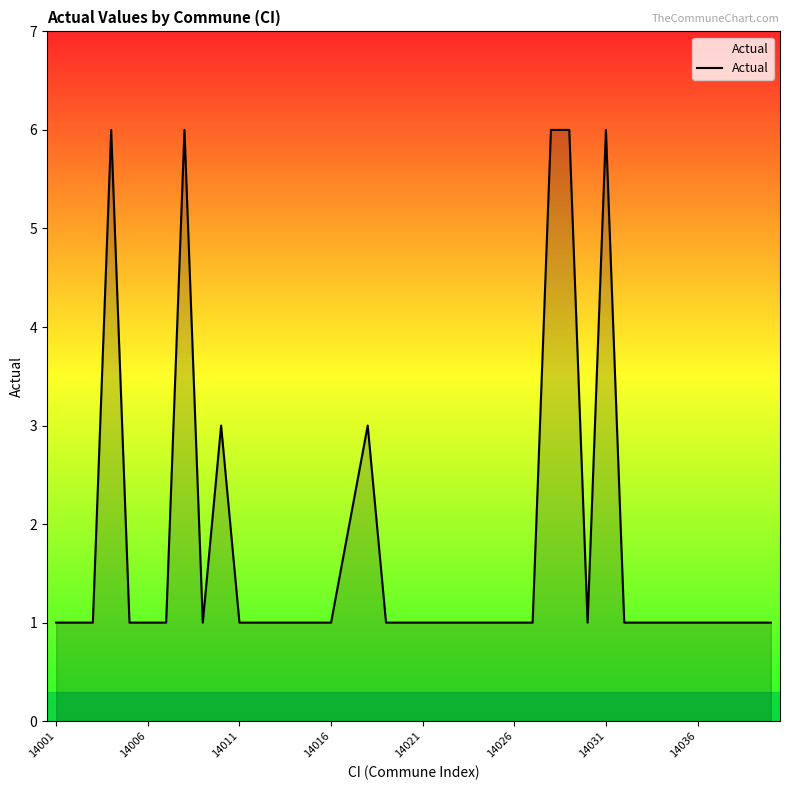

What is the minimum value shown in the chart?

1